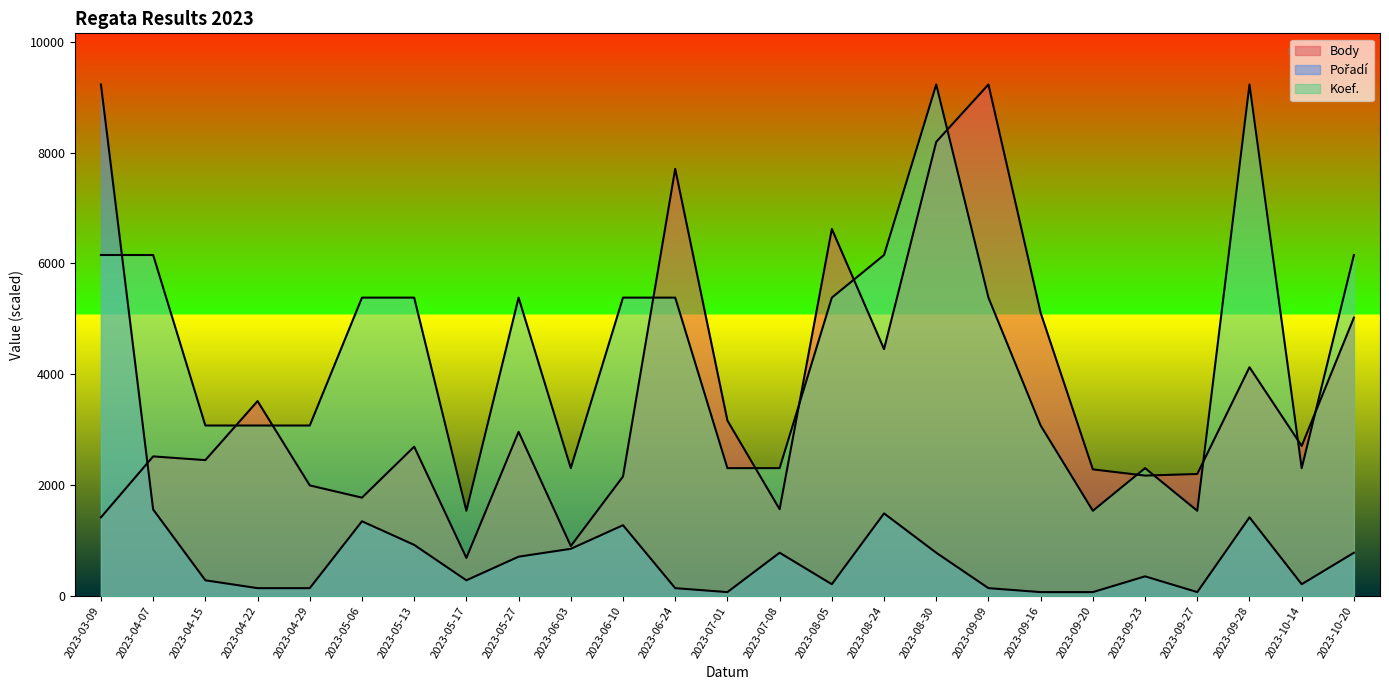

How many lines are shown in the chart?

3